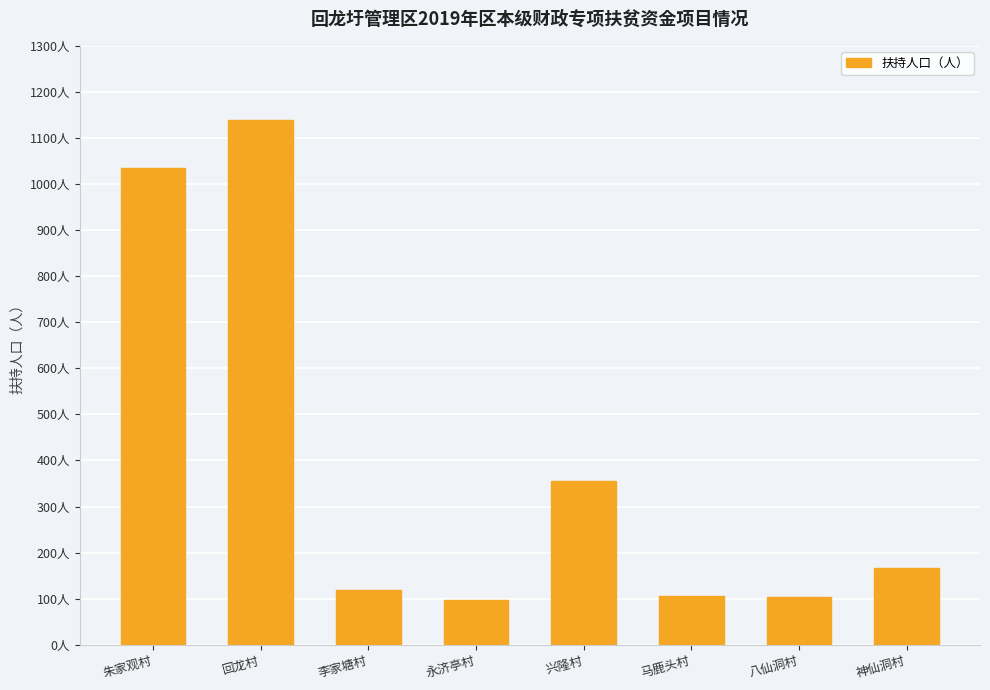

Which category has the highest value across all series?

回龙村